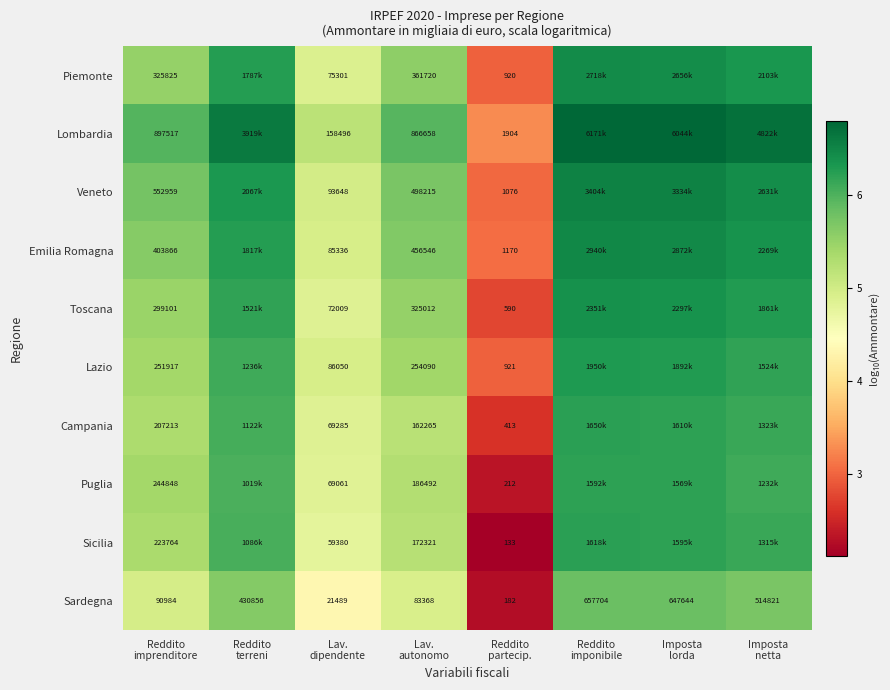

Rank the series by their maximum value, from highest to lowest.

Lombardia, Veneto, Emilia Romagna, Piemonte, Toscana, Lazio, Campania, Sicilia, Puglia, Sardegna